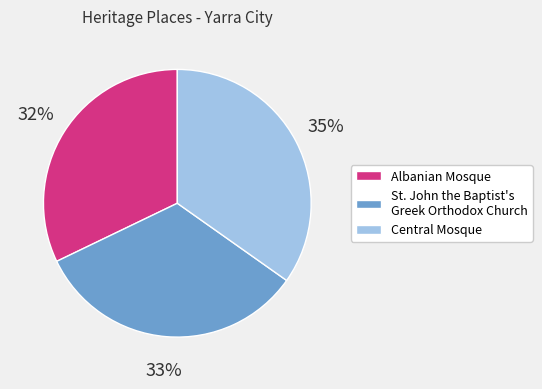

Rank the categories by value from highest to lowest.

Central Mosque, St. John the Baptist's Greek Orthodox Church, Albanian Mosque